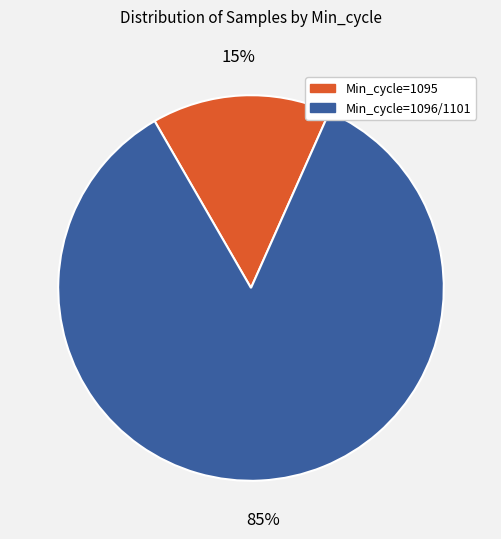

To the nearest percent, what portion does Min_cycle=1096/1101 represent?

85%